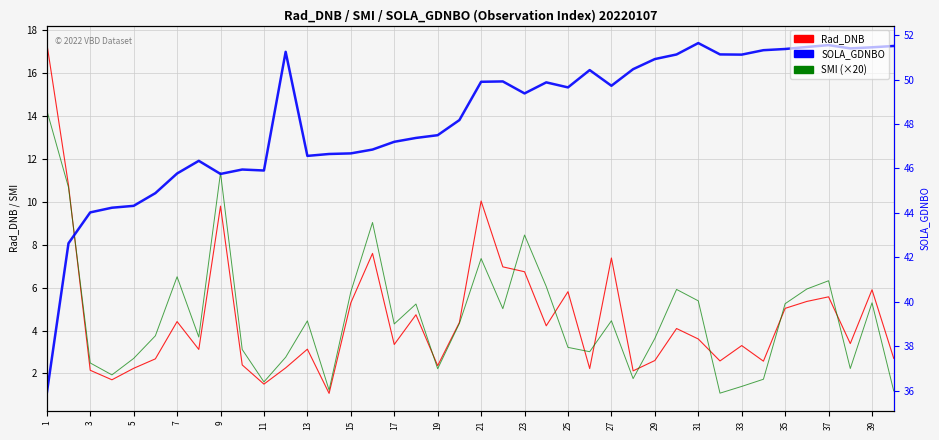

True or false: SMI (×20) has more than 2 points higher than both neighbors.

True